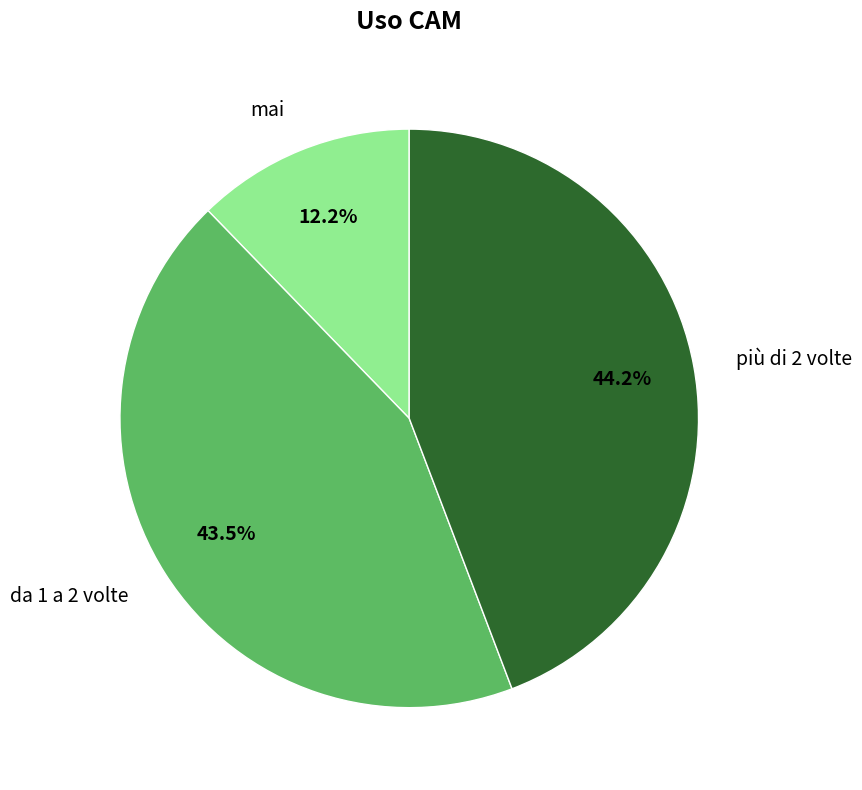

Which has a higher value, mai or più di 2 volte?

più di 2 volte